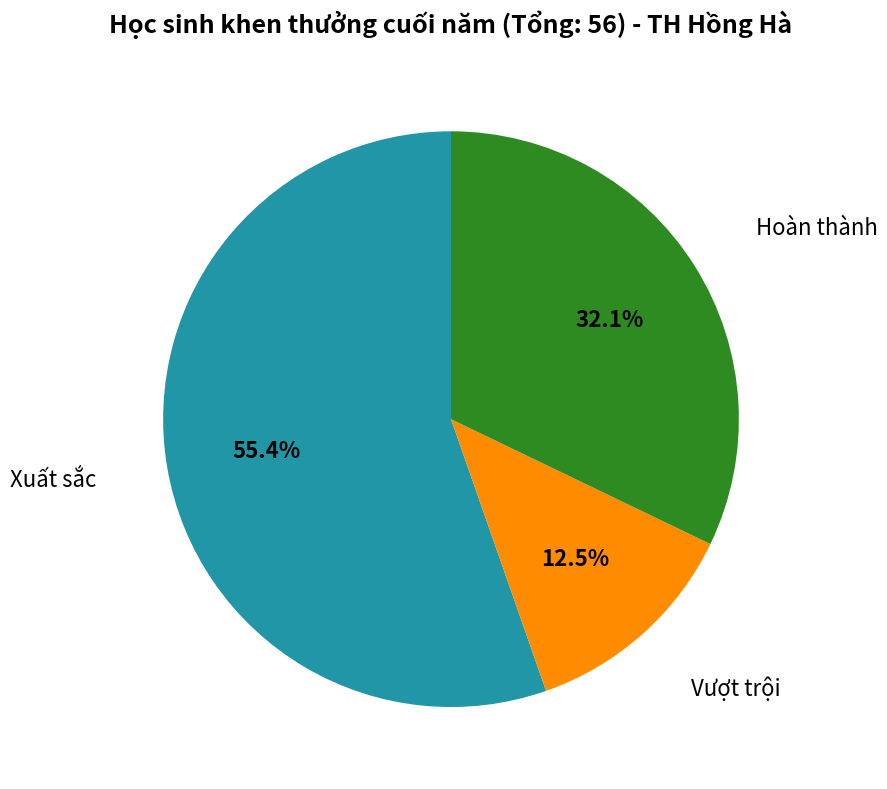

How many segments does this pie chart have?

3